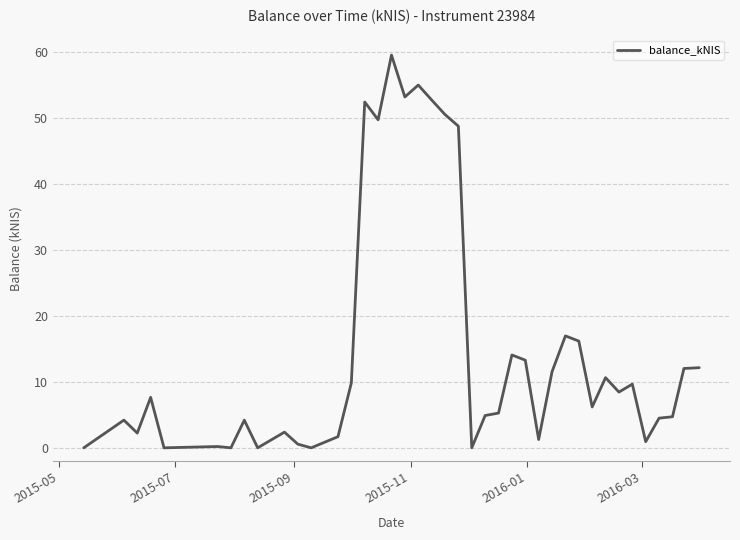

What is the greatest value displayed?

59.5